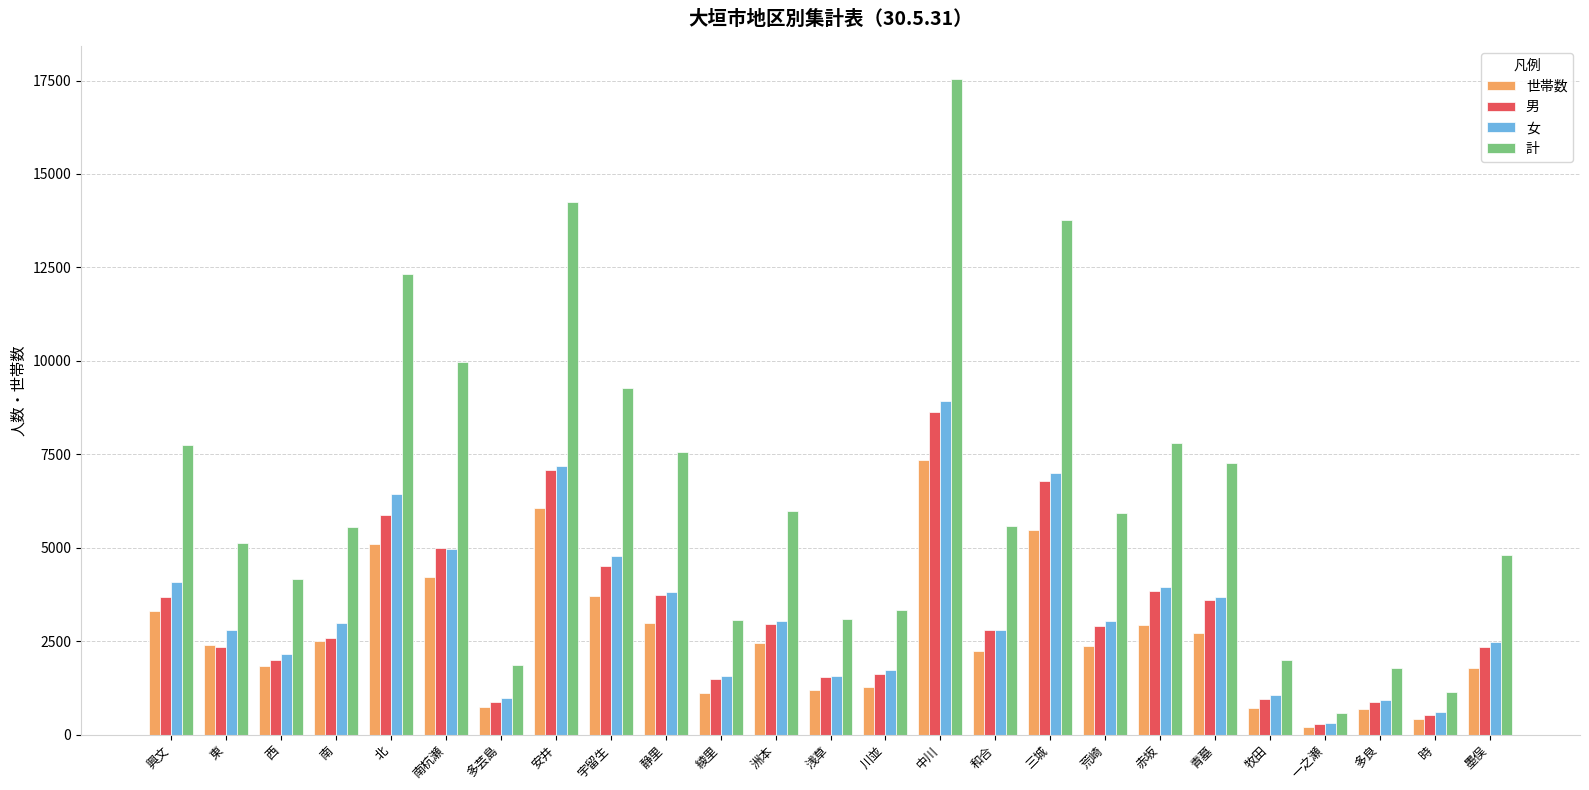

True or false: 男 has a value of 675 at 綾里.

False